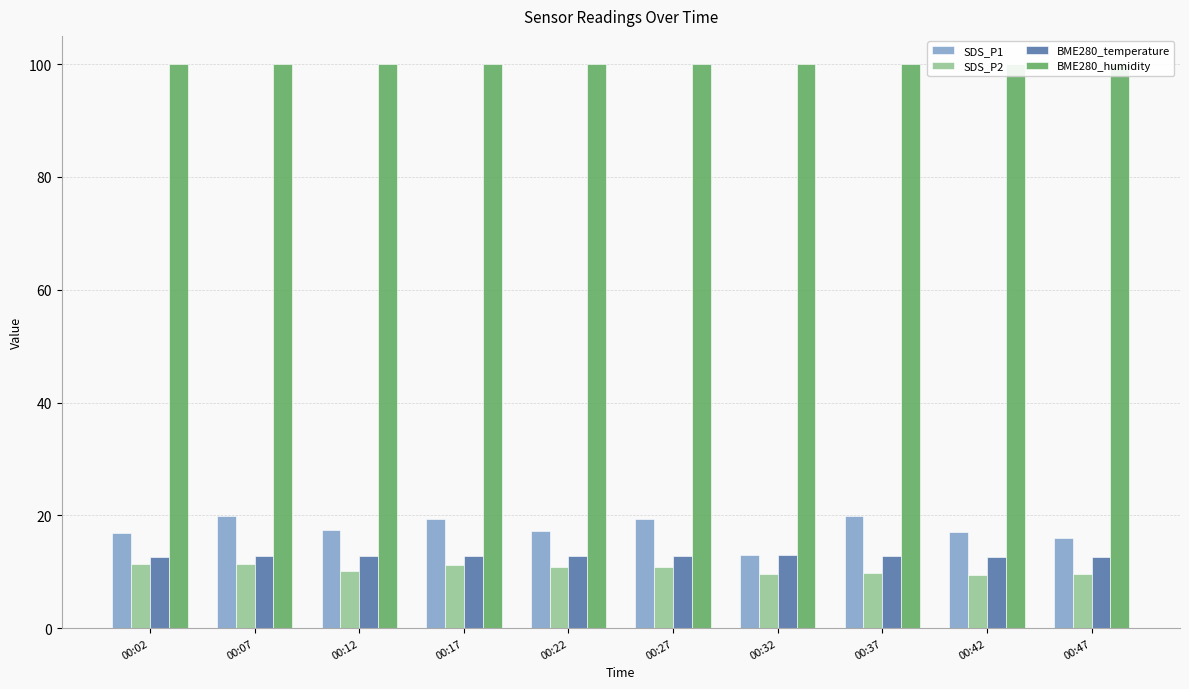

Which series changed the most between 00:02 and 00:12?

SDS_P2